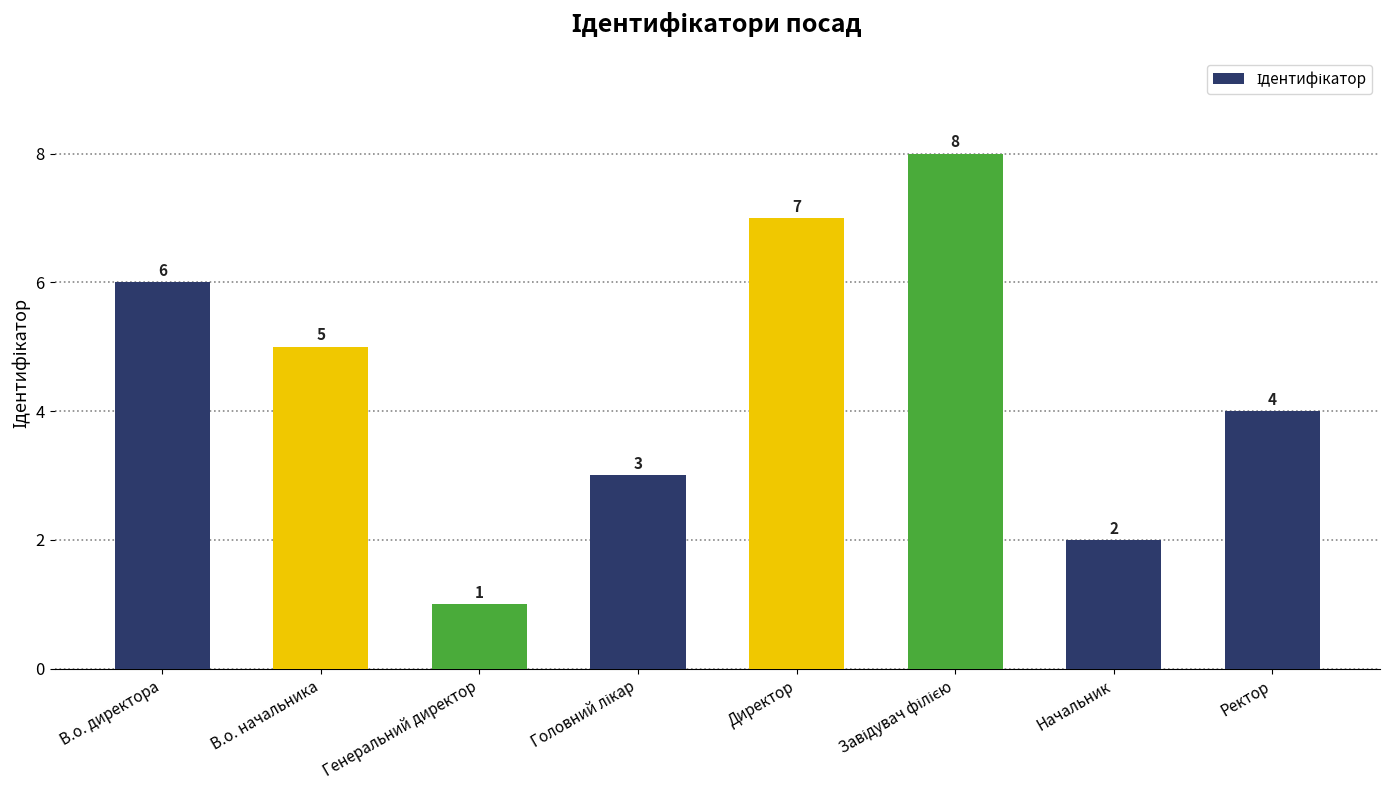

What is the sum of all values?

36